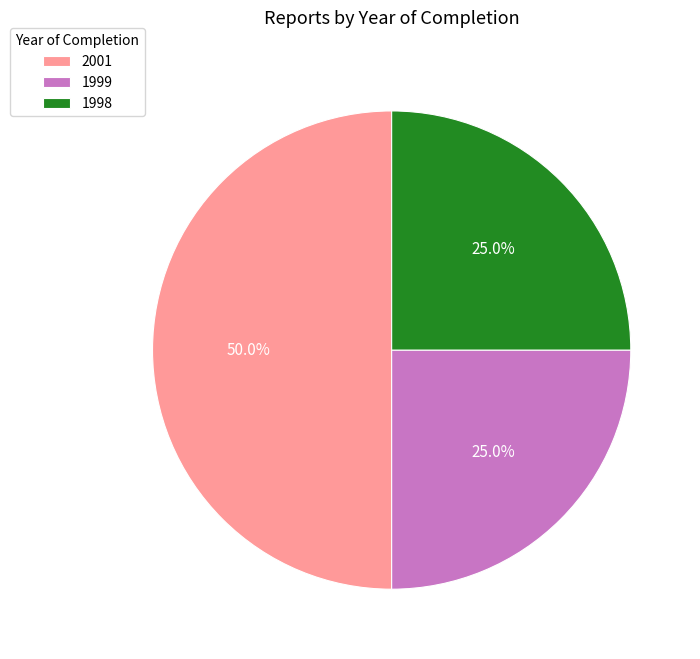

Which category has the biggest portion of the pie?

2001